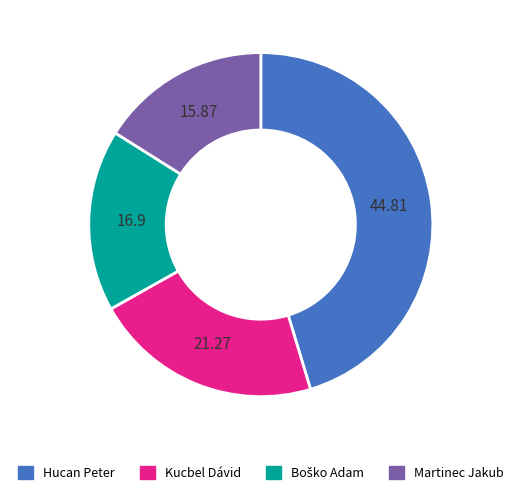

Does Kucbel Dávid represent more than half of the total?

No